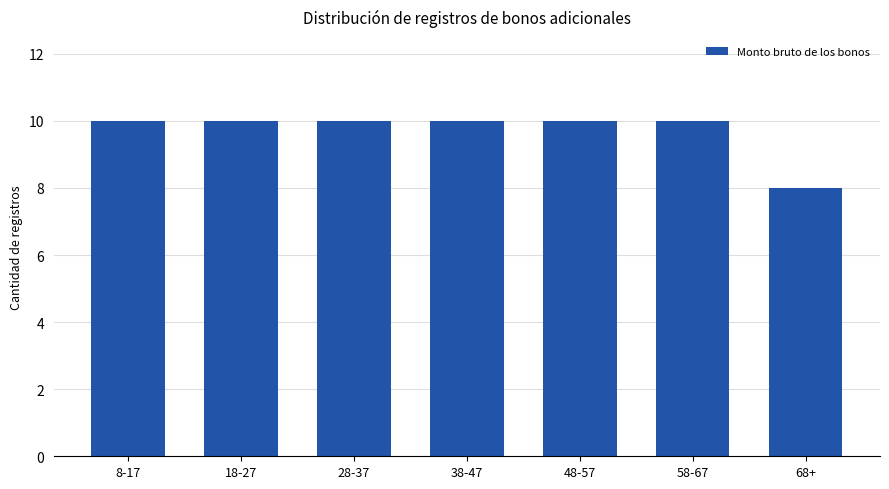

Reading left to right, extract all data points from this chart.

10	10	10	10	10	10	8